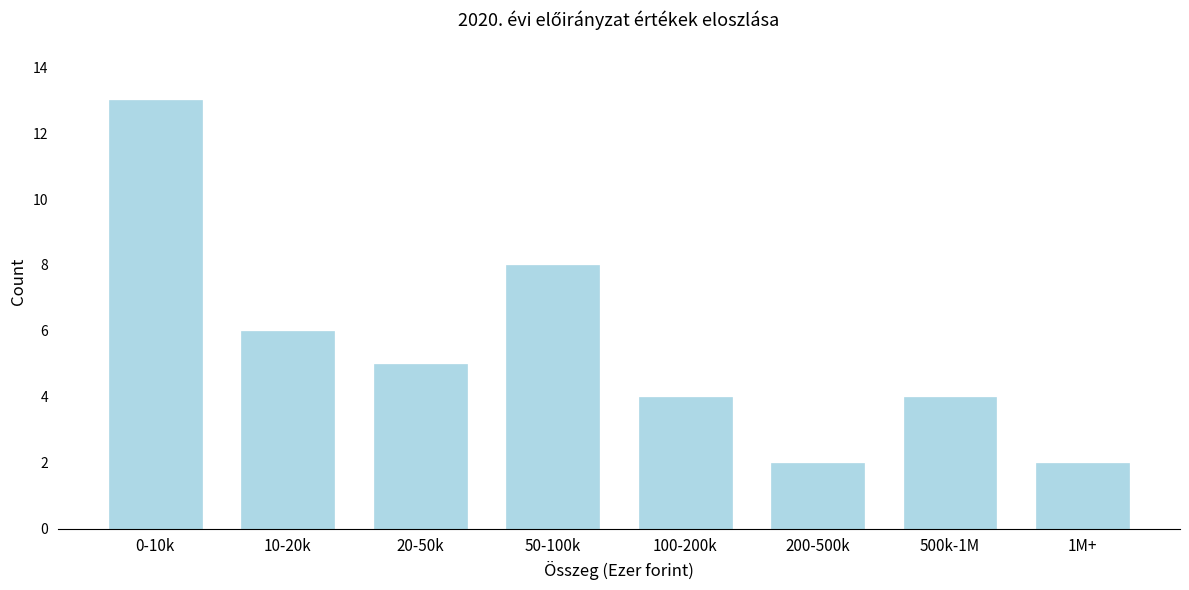

Reading left to right, transcribe all the data shown in this chart.

0-10k=13	10-20k=6	20-50k=5	50-100k=8	100-200k=4	200-500k=2	500k-1M=4	1M+=2